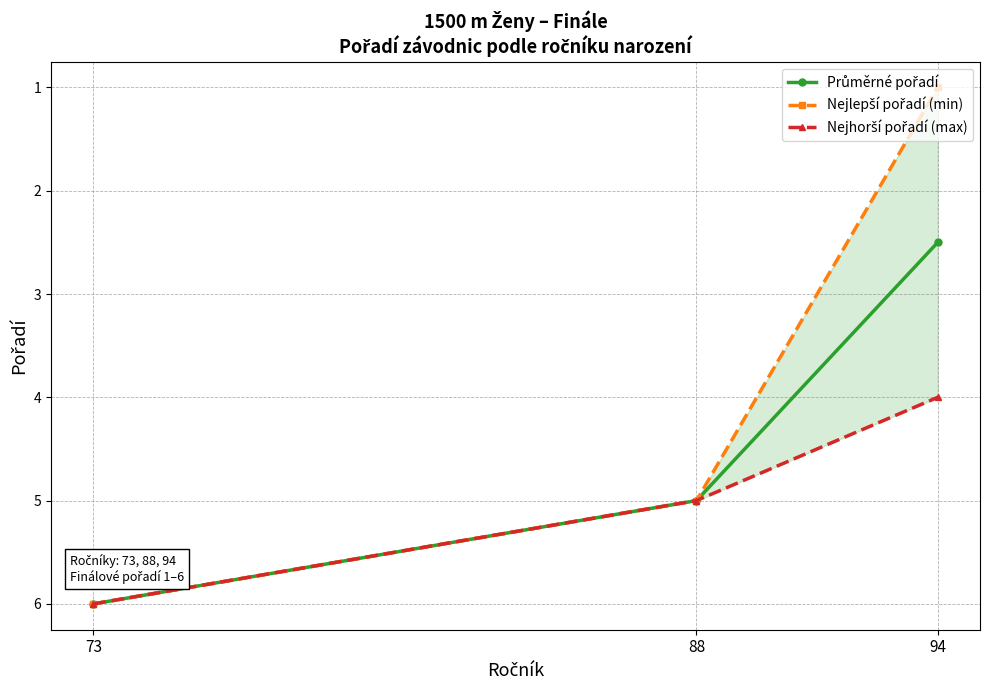

What is the average value of the Průměrné pořadí series?

4.5